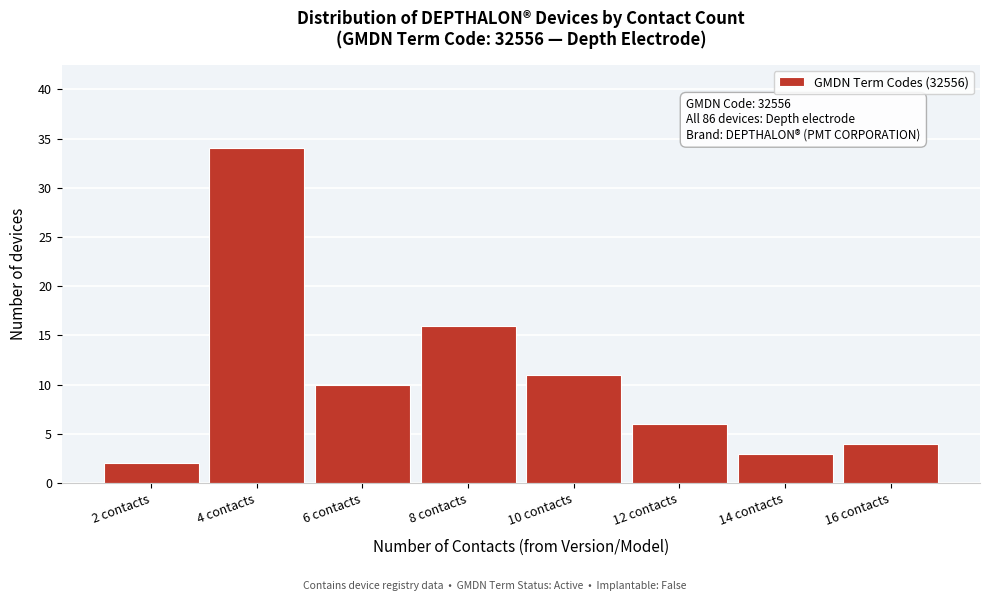

Reading left to right, what are all the values shown in this chart?

2 contacts=2	4 contacts=34	6 contacts=10	8 contacts=16	10 contacts=11	12 contacts=6	14 contacts=3	16 contacts=4